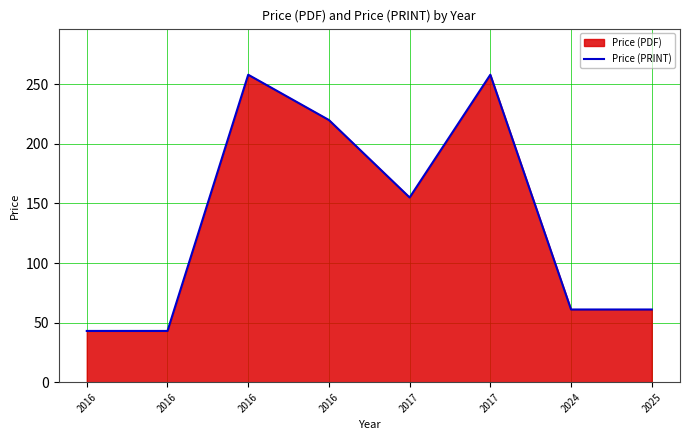

Rank the series by their maximum value, from highest to lowest.

Price (PDF), Price (PRINT)